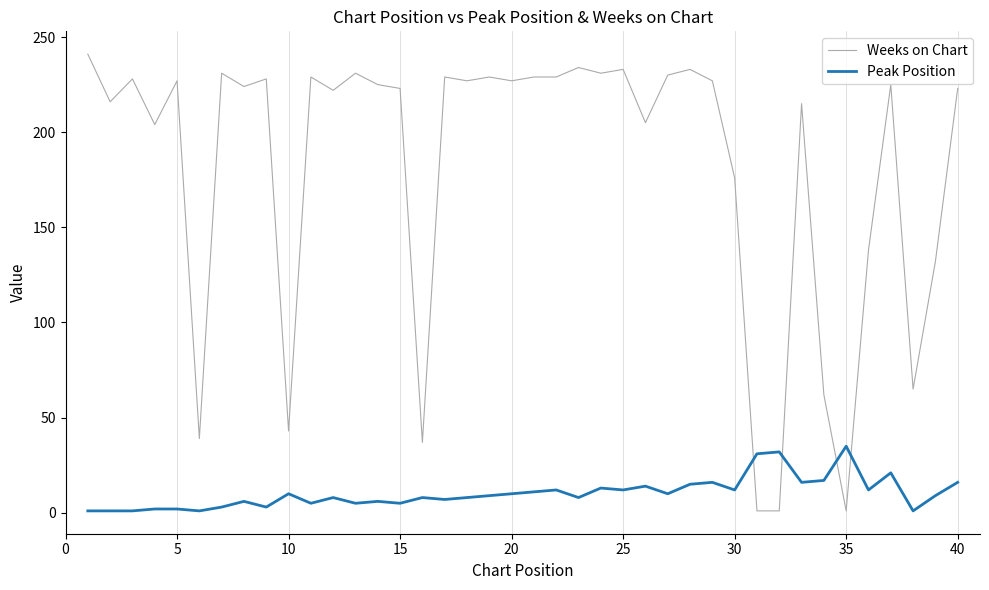

How many times do Peak Position and Weeks on Chart cross each other?

4